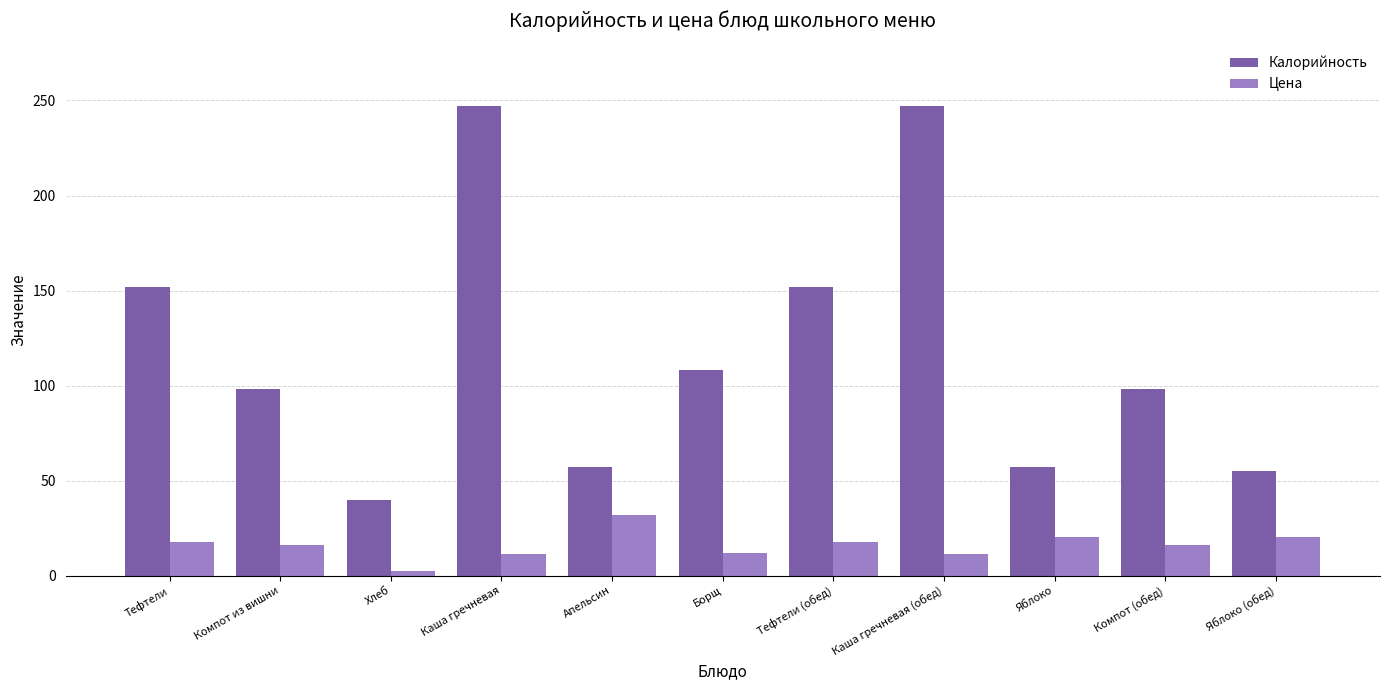

What is the spread (max minus min) of values at Тефтели?

134.1